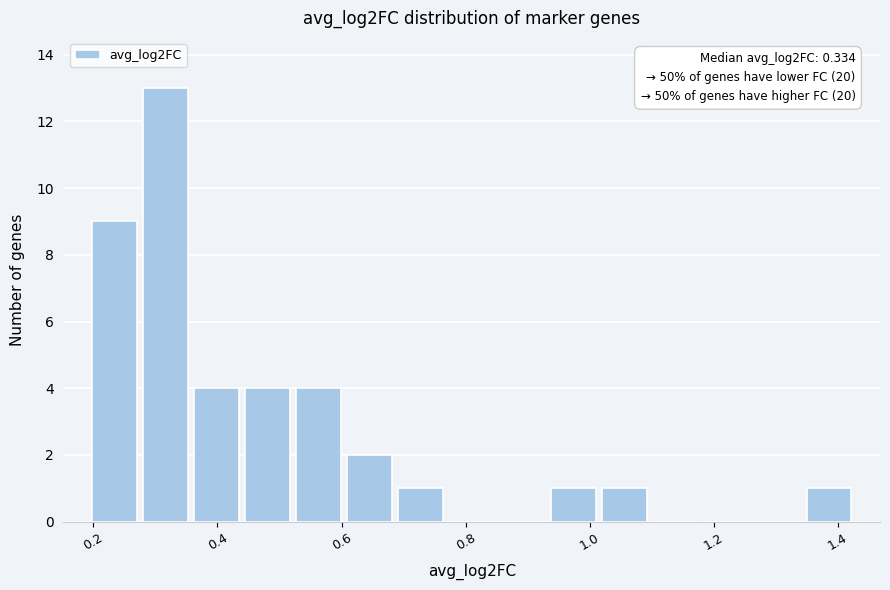

Which range on the x-axis has the tallest bar?

0.28 to 0.36